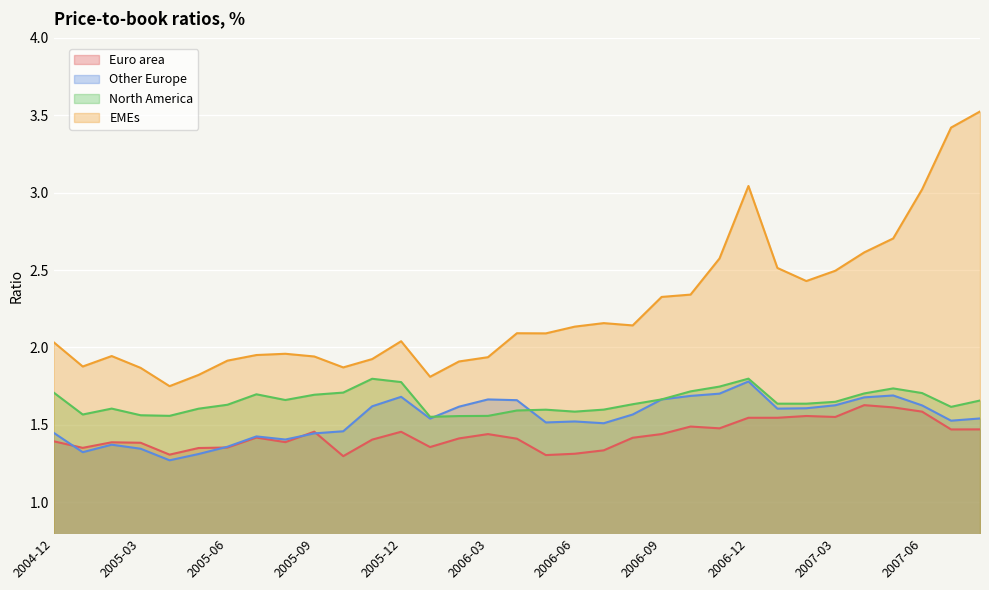

True or false: EMEs and Euro area cross at least once.

False